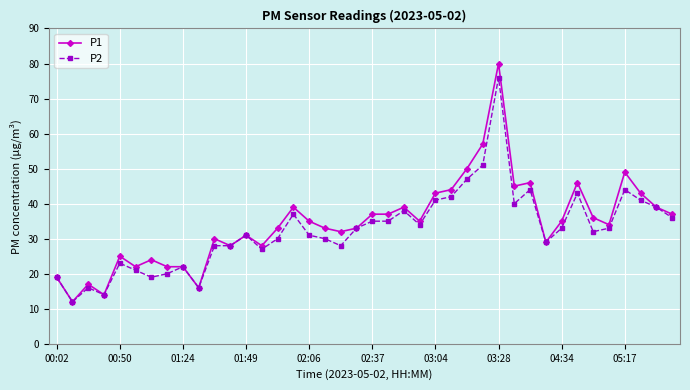

What is the value of the P1 point at the 18th from the left?

33